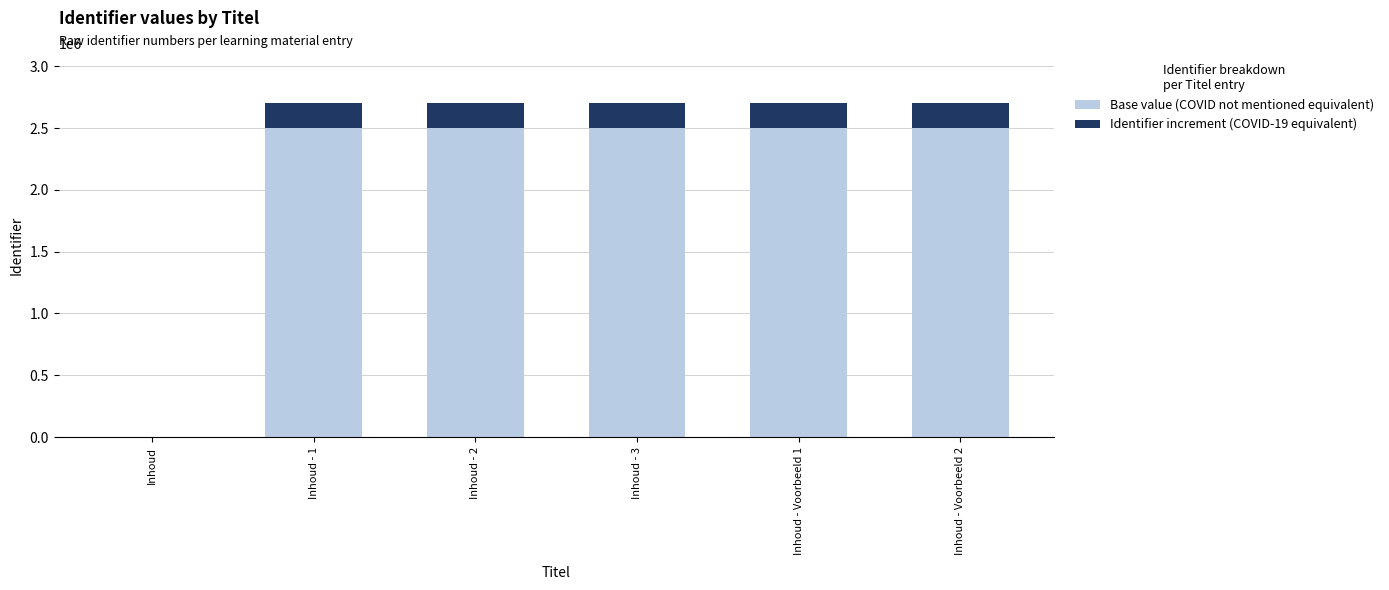

Reading left to right, what are the values for Base value (COVID not mentioned equivalent)?

Inhoud=0	Inhoud - 1=2500000	Inhoud - 2=2500000	Inhoud - 3=2500000	Inhoud - Voorbeeld 1=2500000	Inhoud - Voorbeeld 2=2500000